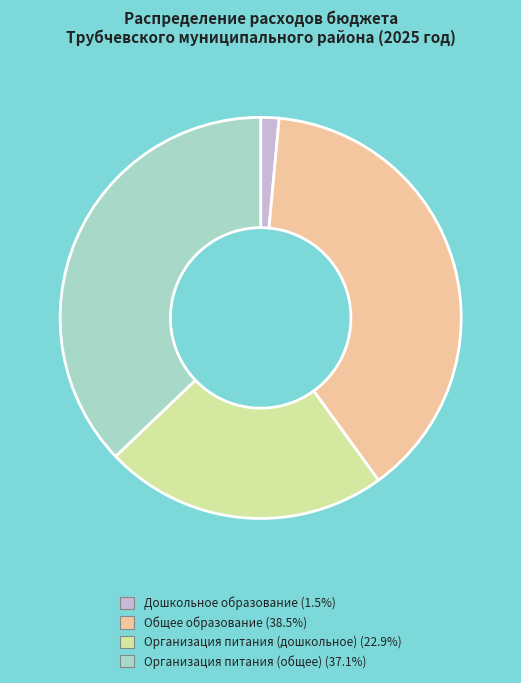

Rank the categories by value from lowest to highest.

Дошкольное образование, Организация питания (дошкольное), Организация питания (общее), Общее образование